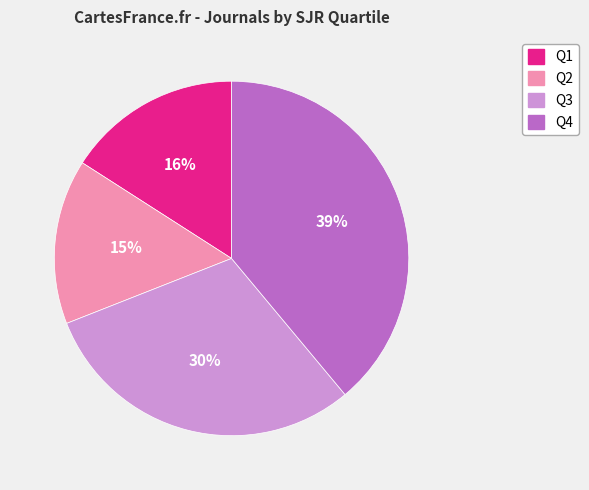

True or false: Q3 accounts for 17% of the total.

False